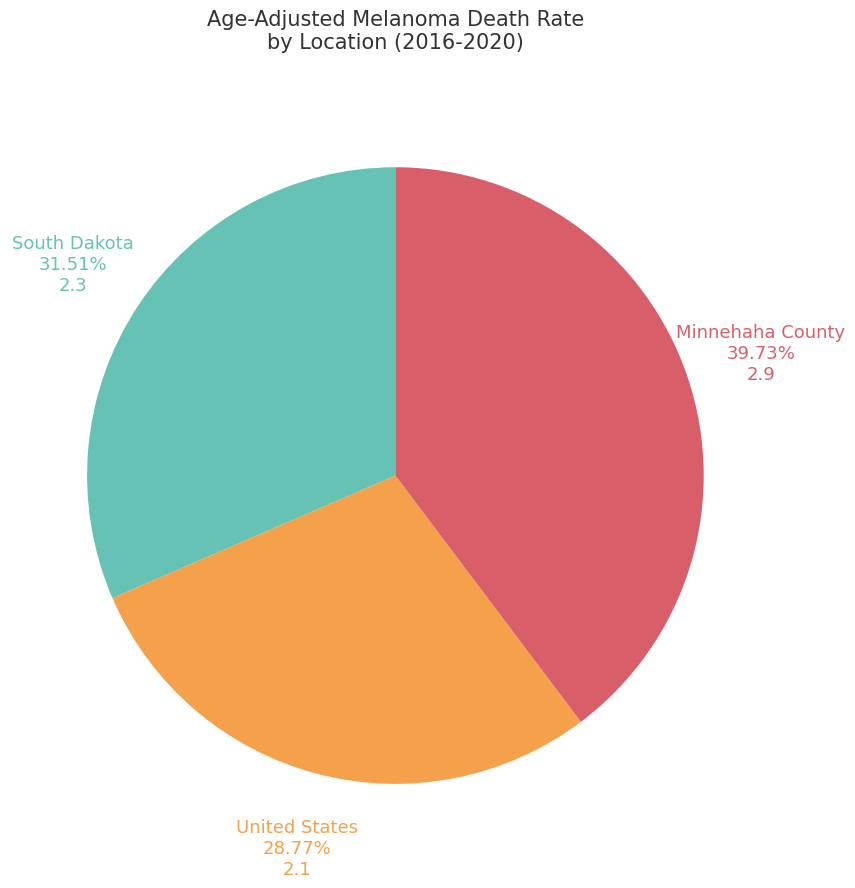

To the nearest percent, what portion does Minnehaha County represent?

40%